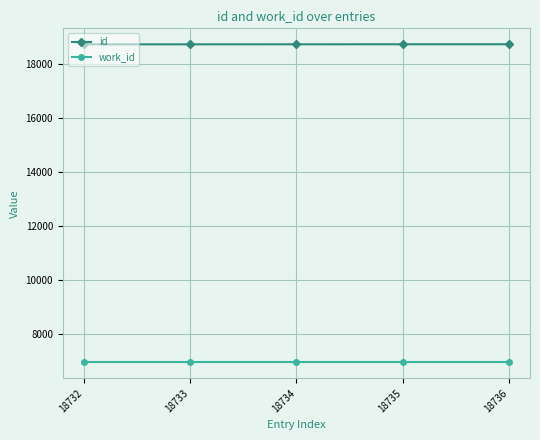

How many lines are shown in the chart?

2